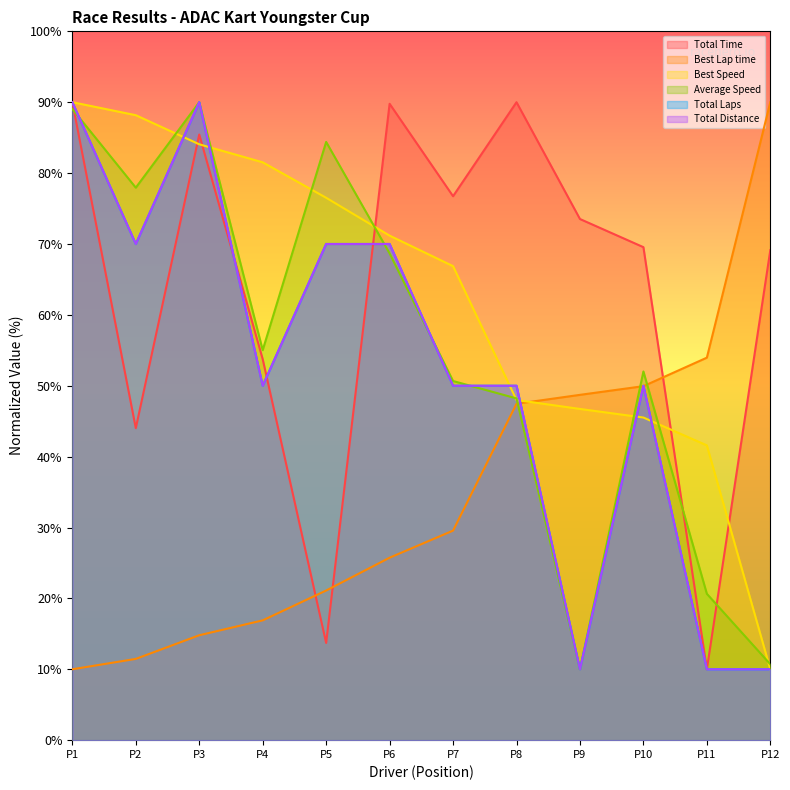

How many lines are shown in the chart?

6